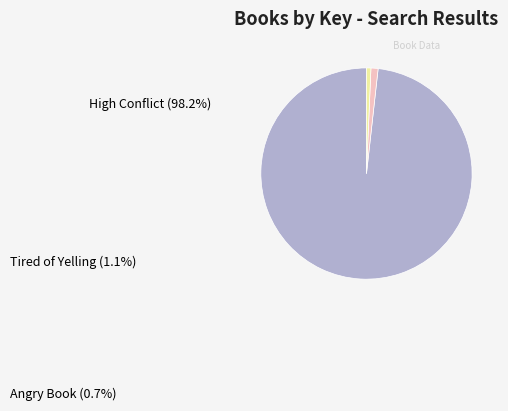

Is it true that High Conflict is 89% of the pie?

False